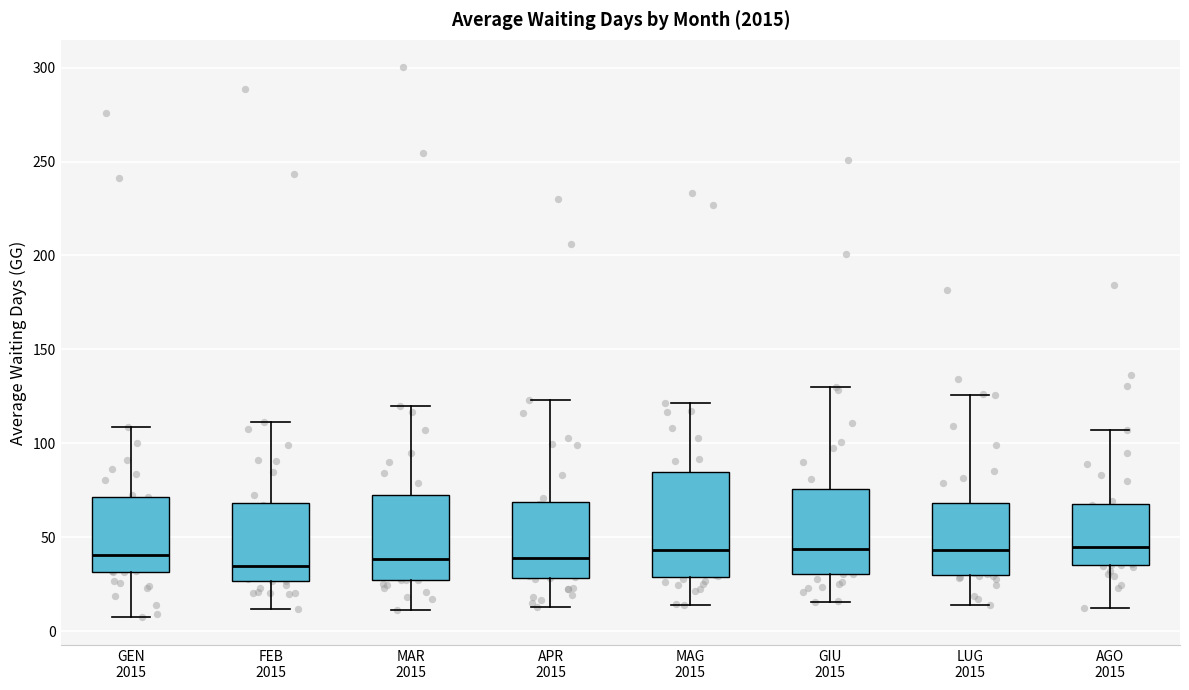

Reading left to right, read every box against the y-axis: the position of its median line, the range the box covers, and the ends of its whiskers. The values are not printed on the chart, so give them approximately, as read against the axis.

GEN 2015: median 40, box 30 to 70, whiskers 5 to 110
FEB 2015: median 35, box 25 to 70, whiskers 10 to 110
MAR 2015: median 40, box 25 to 70, whiskers 10 to 120
APR 2015: median 40, box 30 to 70, whiskers 15 to 125
MAG 2015: median 45, box 30 to 85, whiskers 15 to 120
GIU 2015: median 45, box 30 to 75, whiskers 15 to 130
LUG 2015: median 45, box 30 to 70, whiskers 15 to 125
AGO 2015: median 45, box 35 to 70, whiskers 15 to 105